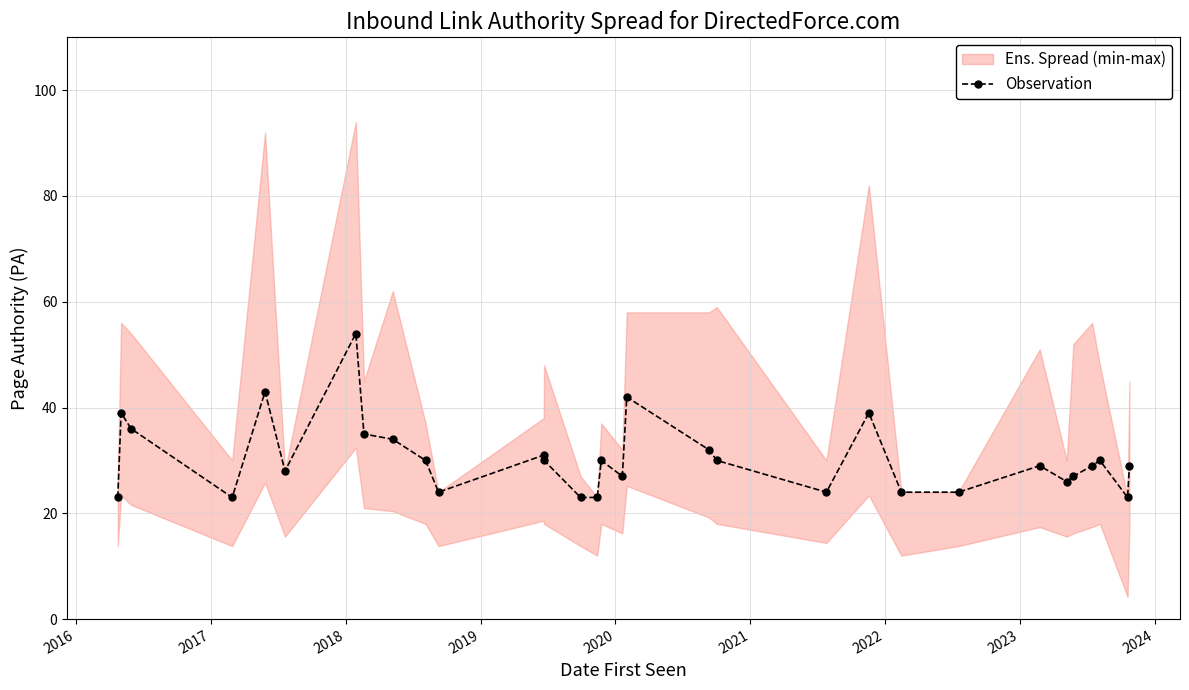

True or false: Observation has more than 1 points higher than both neighbors.

True